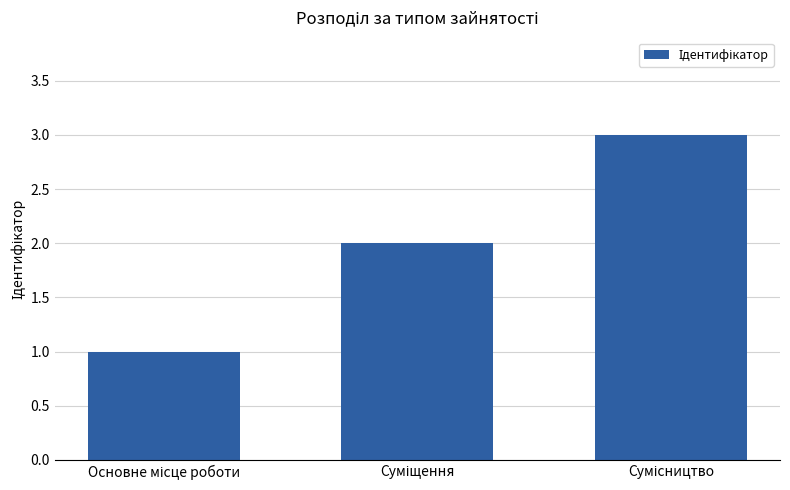

How many values are between 1 and 3?

3